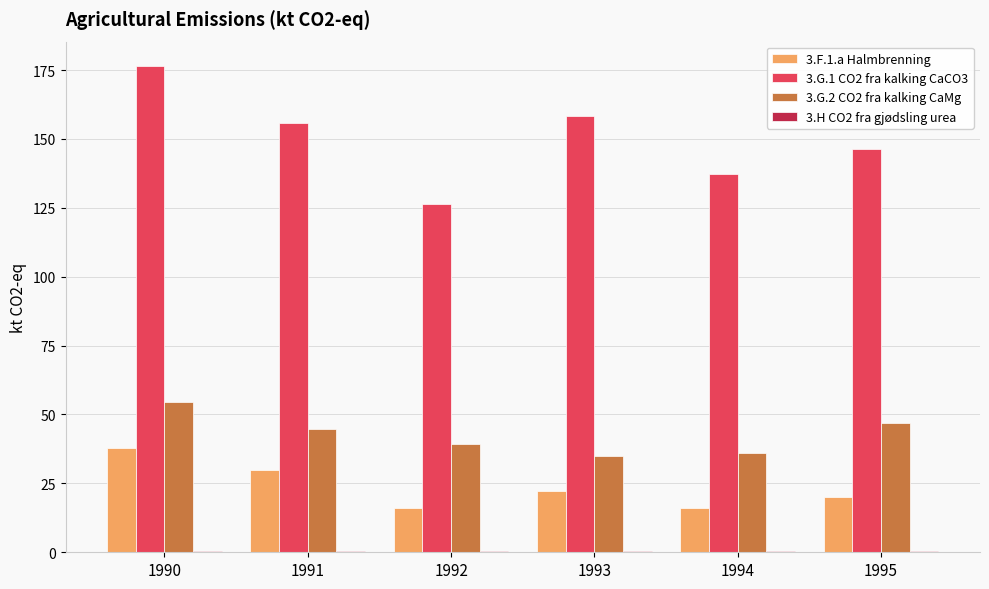

At which category is the sum across all series the highest?

1990